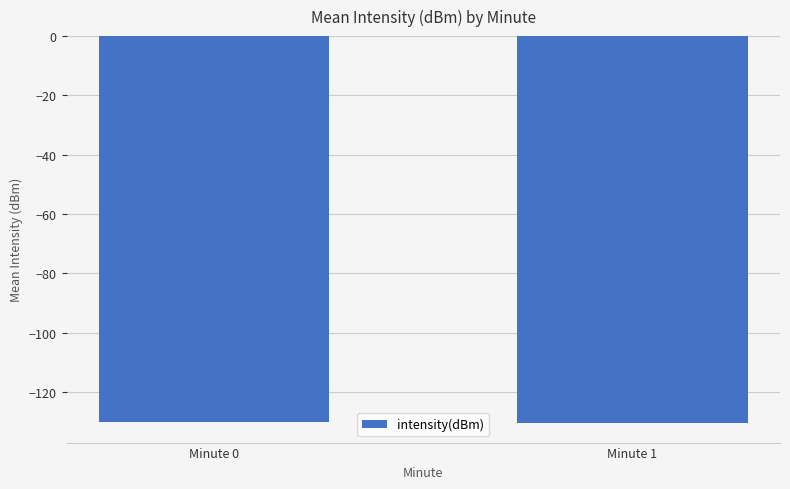

What is the value of the 2nd bar from the left?

-130.6